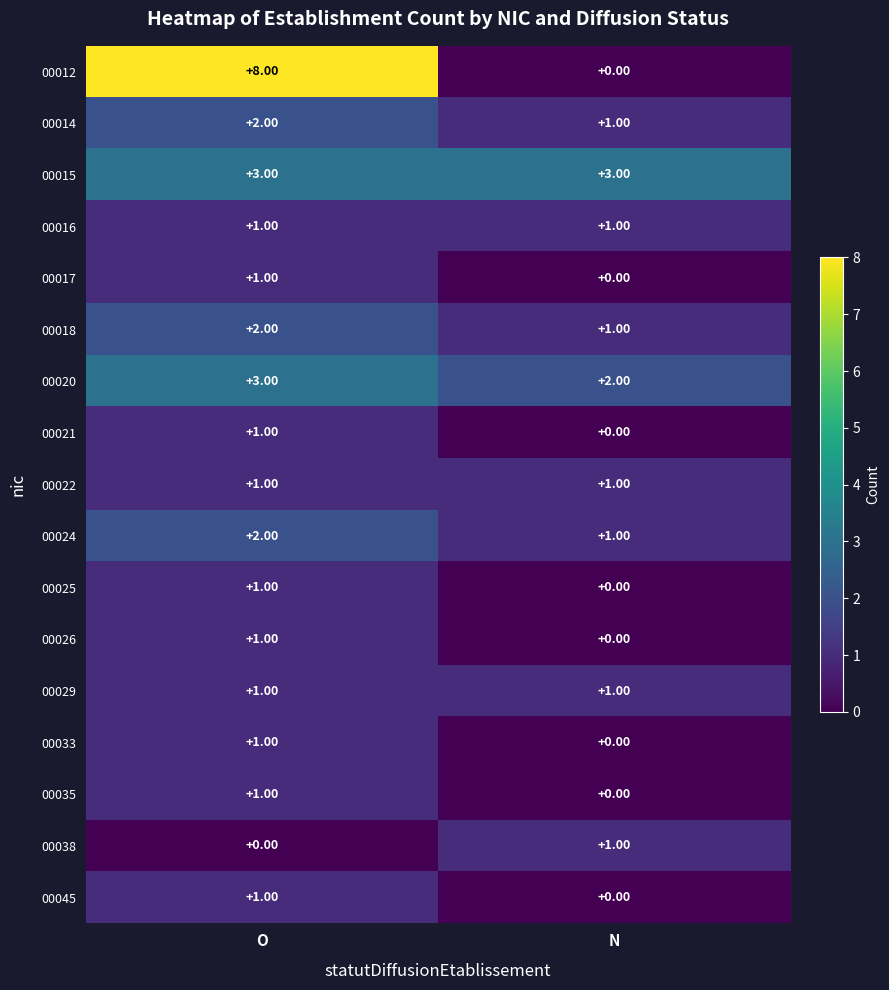

What is the spread (max minus min) of values at N?

3